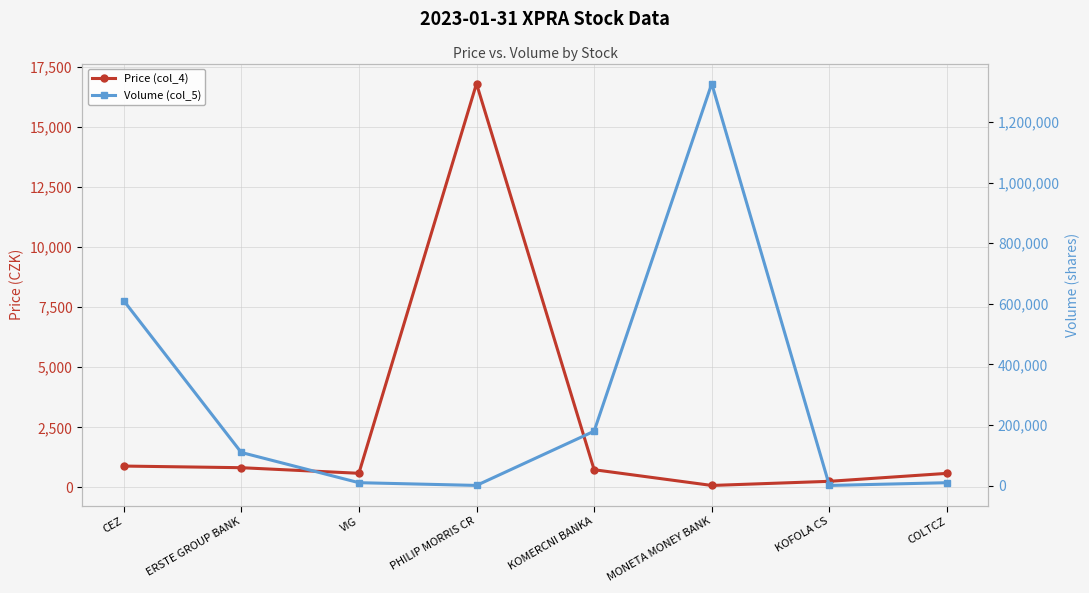

At which category is the sum across all series the highest?

MONETA MONEY BANK